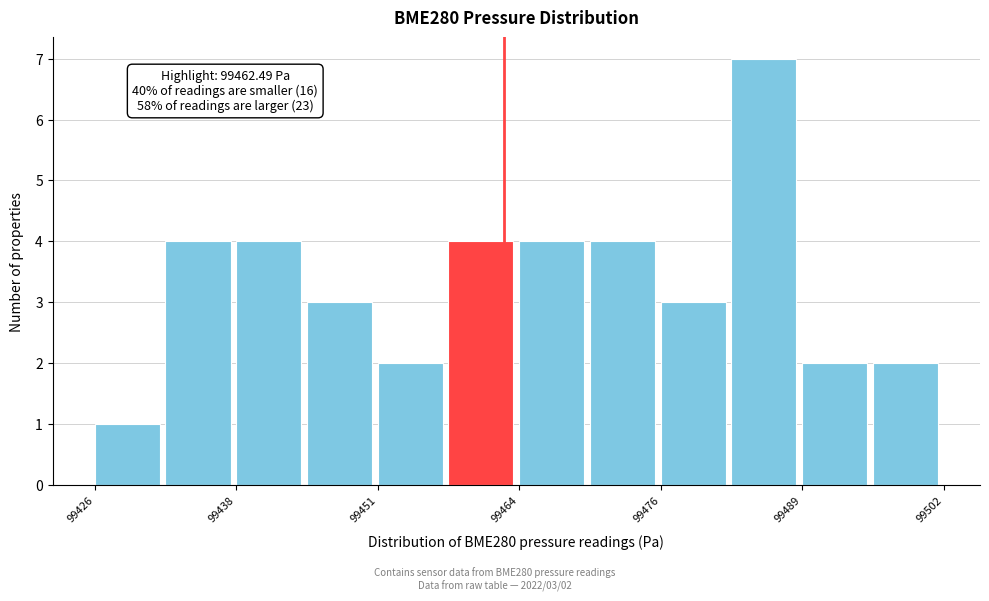

Around what value on the x-axis is the tallest bar? Give the approximate position of its centre, as read against the axis.

99486